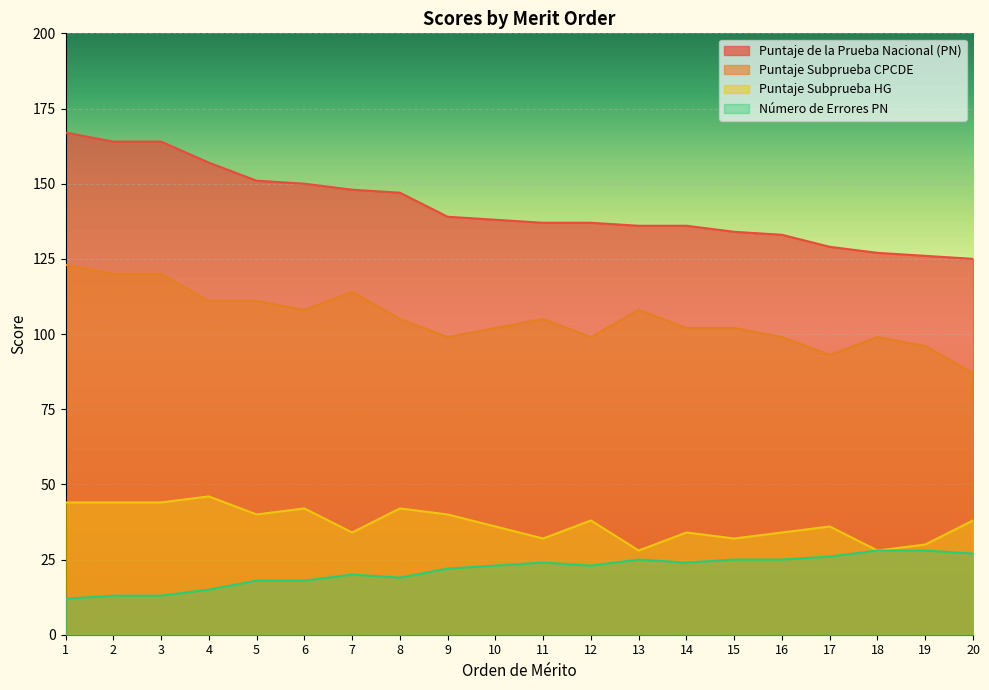

What is the total value across all series at 12?

297